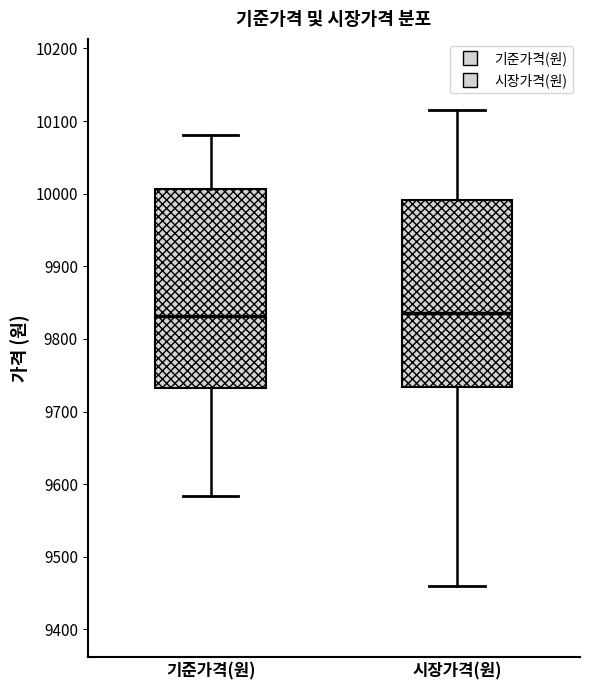

Reading left to right, read every box against the y-axis: the position of its median line, the range the box covers, and the ends of its whiskers. The values are not printed on the chart, so give them approximately, as read against the axis.

기준가격(원): median 9830, box 9730 to 10010, whiskers 9580 to 10080
시장가격(원): median 9840, box 9730 to 9990, whiskers 9460 to 10120